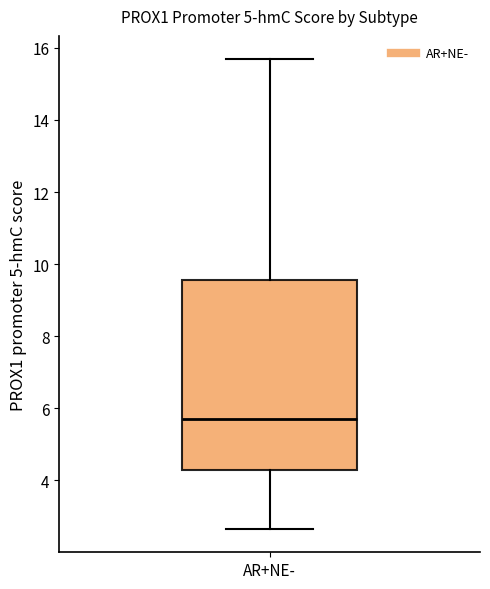

Transcribe this box plot: give where the median line is, the range the box spans, and where the two whiskers end, as read against the y-axis. The values are not printed on the chart, so give them approximately, as read against the axis.

median 5.8, box 4.2 to 9.6, whiskers 2.6 to 15.6